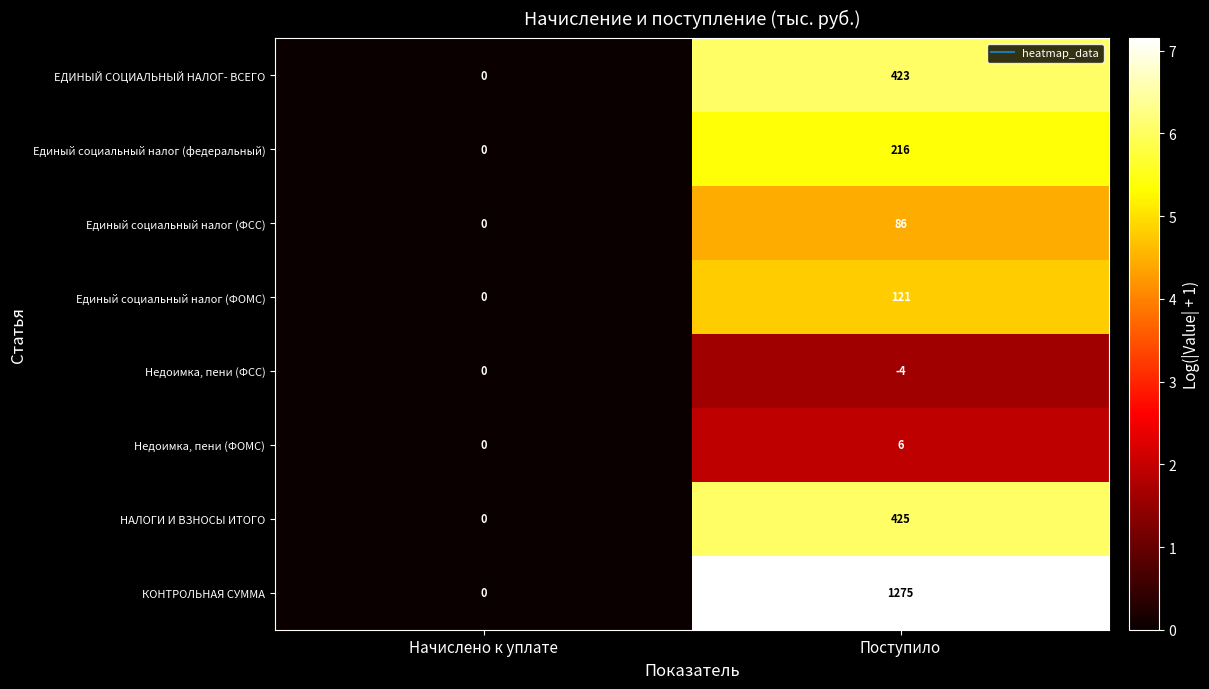

What is the sum of all ЕДИНЫЙ СОЦИАЛЬНЫЙ НАЛОГ- ВСЕГО values?

423